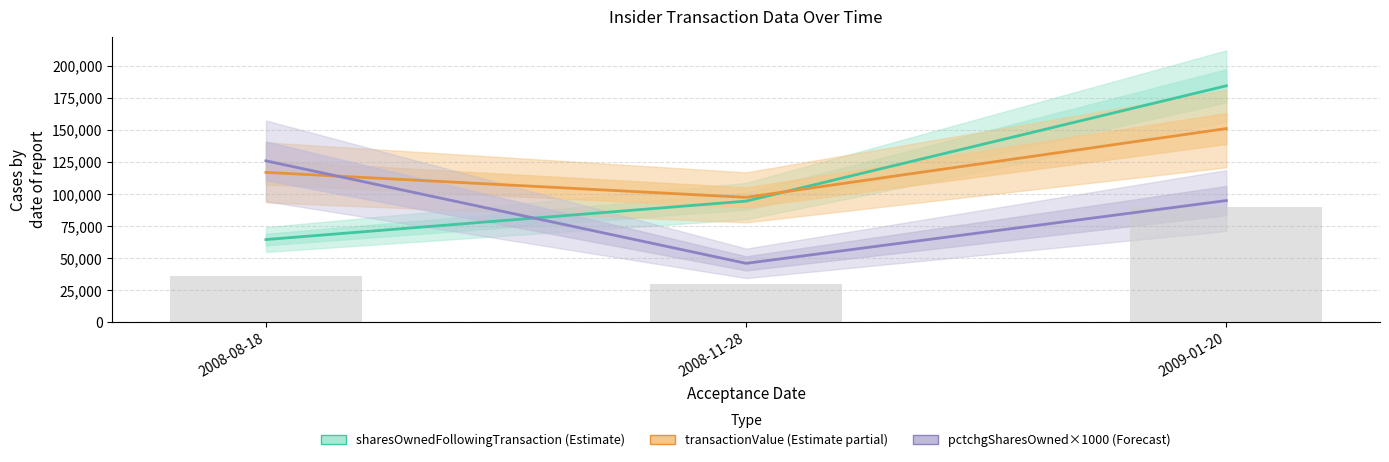

What is the sum of all pctchgSharesOwned (×1000) values?

267000